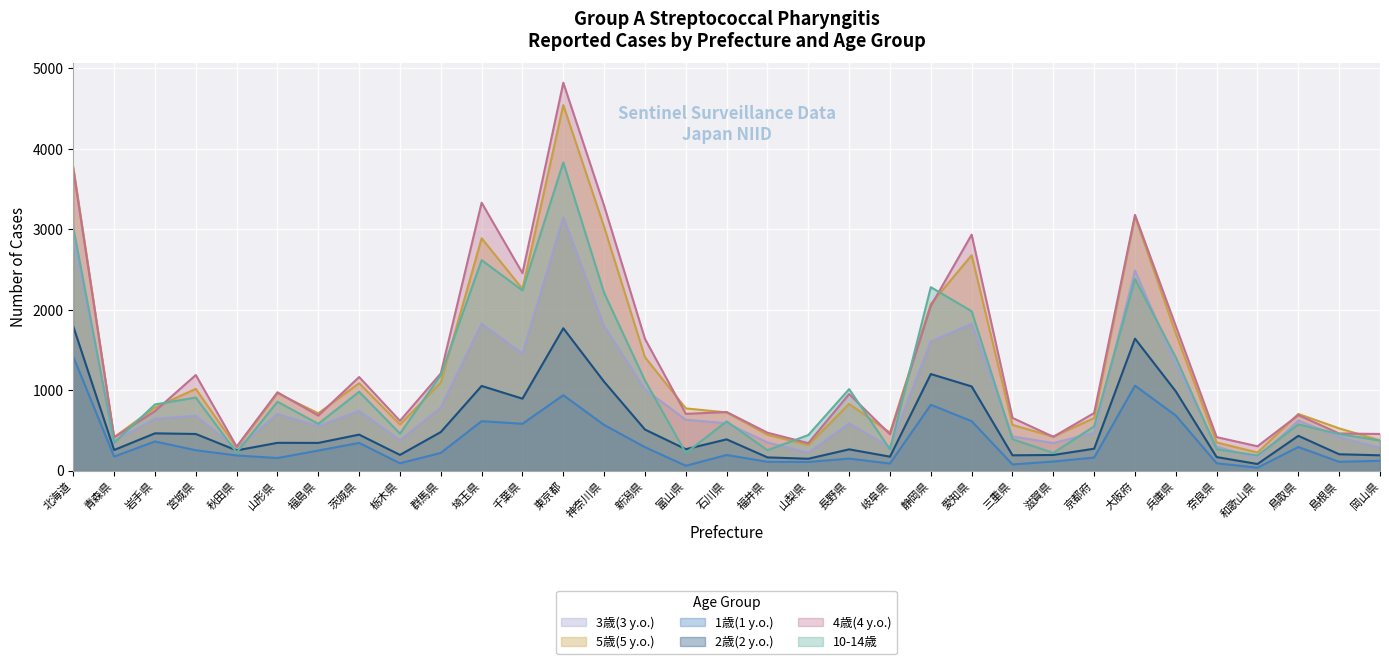

How many lines are shown in the chart?

6